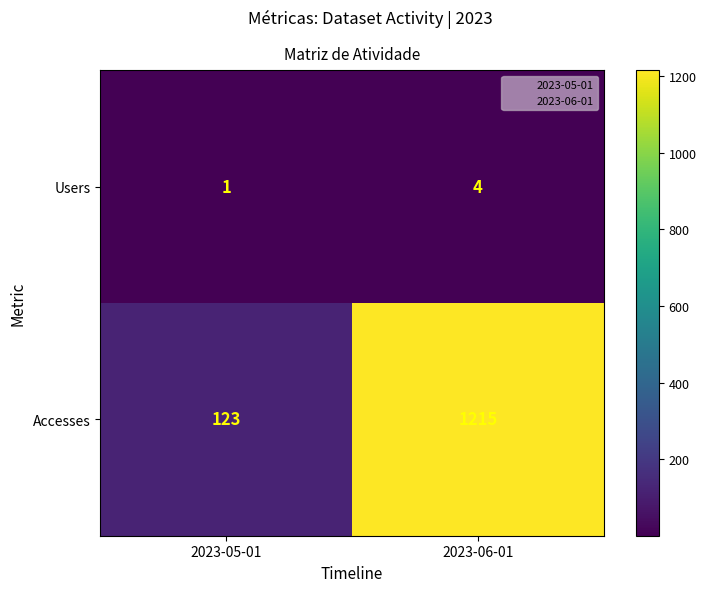

Is it true that Users equals 1 at 2023-05-01?

True